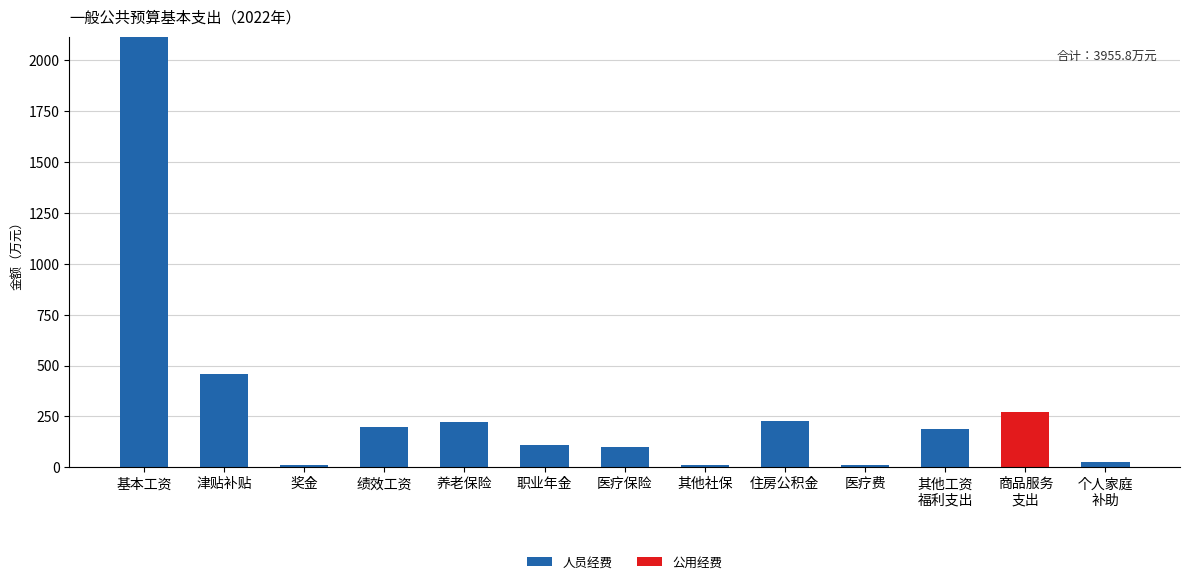

What is the sum of the 人员经费 values at 奖金 and 绩效工资?

206.2